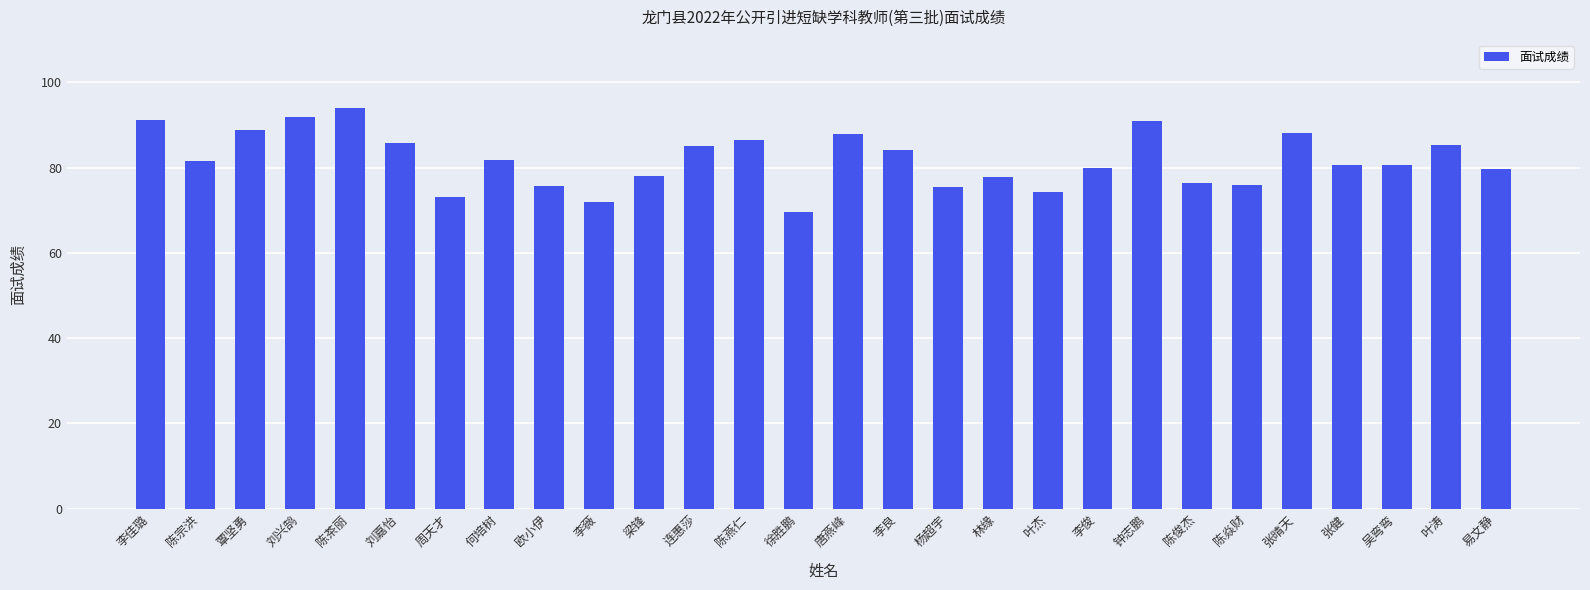

What is the smallest value displayed?

69.6